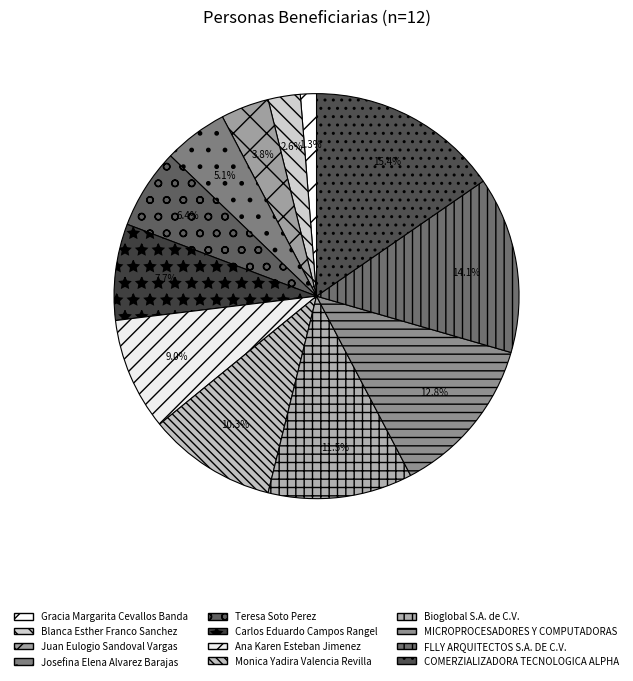

What is the ratio of the value at Teresa Soto Perez to the value at Carlos Eduardo Campos Rangel?

0.8